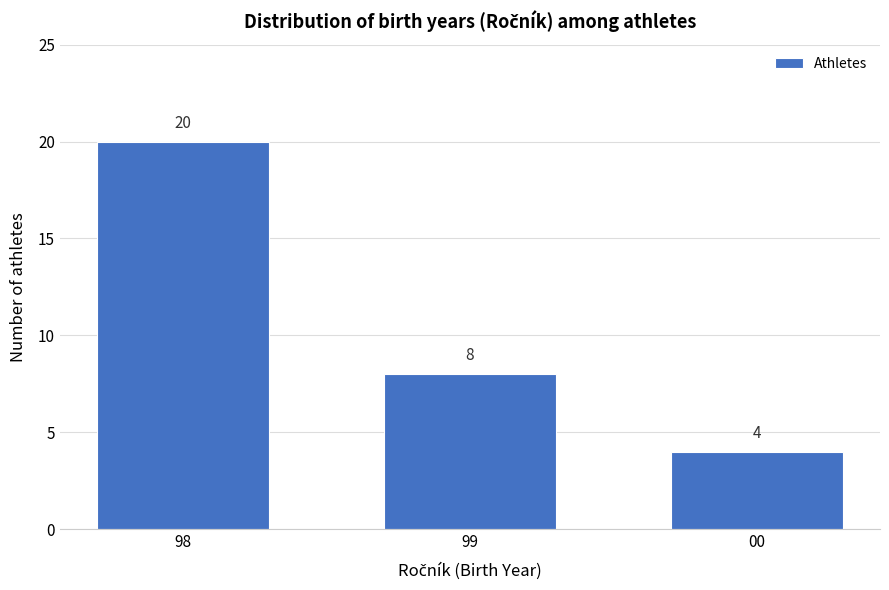

Reading right to left, what are all the values shown in this chart?

4	8	20